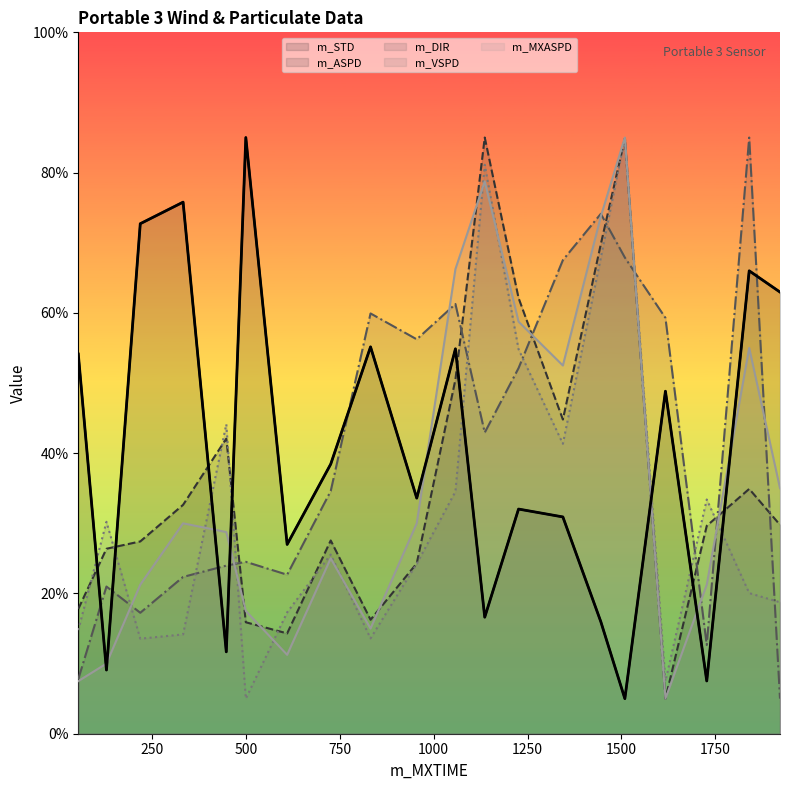

At which category does m_MXASPD reach its first local peak?

333